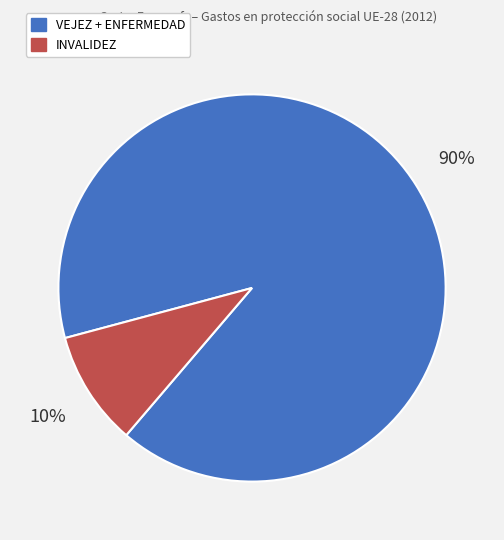

What percentage is the VEJEZ + ENFERMEDAD slice, to the nearest percent?

90%